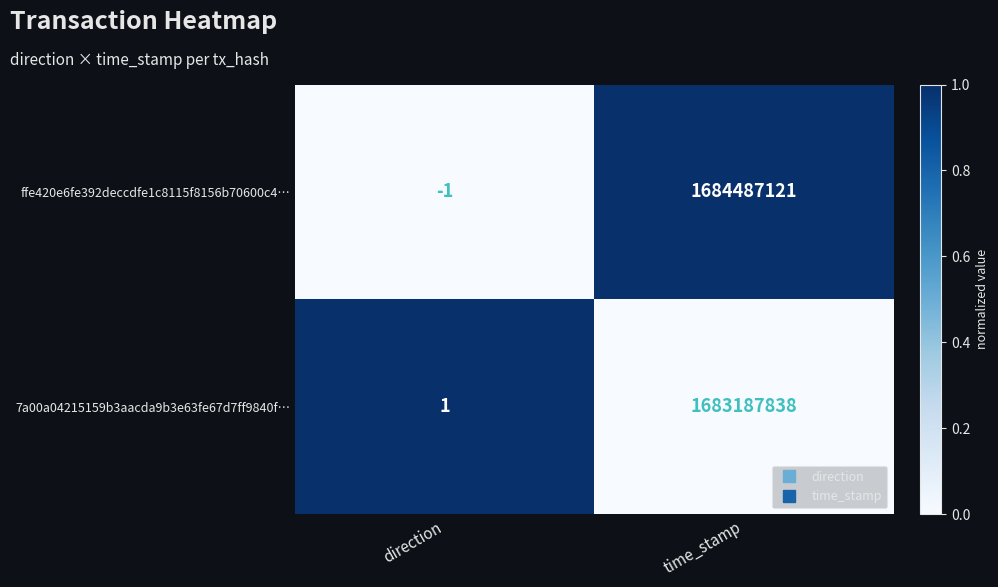

Rank the series by their average value, from highest to lowest.

ffe420e6fe392deccdfe1c8115f8156b70600c4…, 7a00a04215159b3aacda9b3e63fe67d7ff9840f…